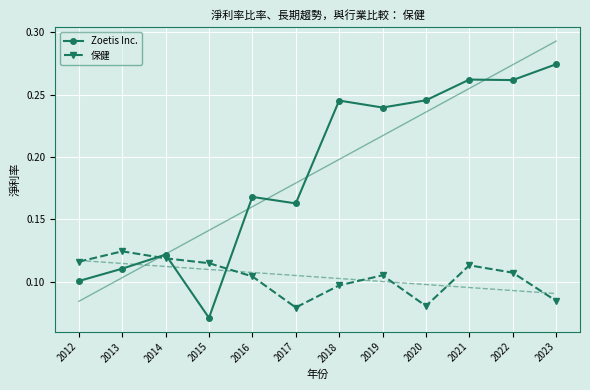

The value of Zoetis Inc. at 2023 is 0.3. True or false?

True